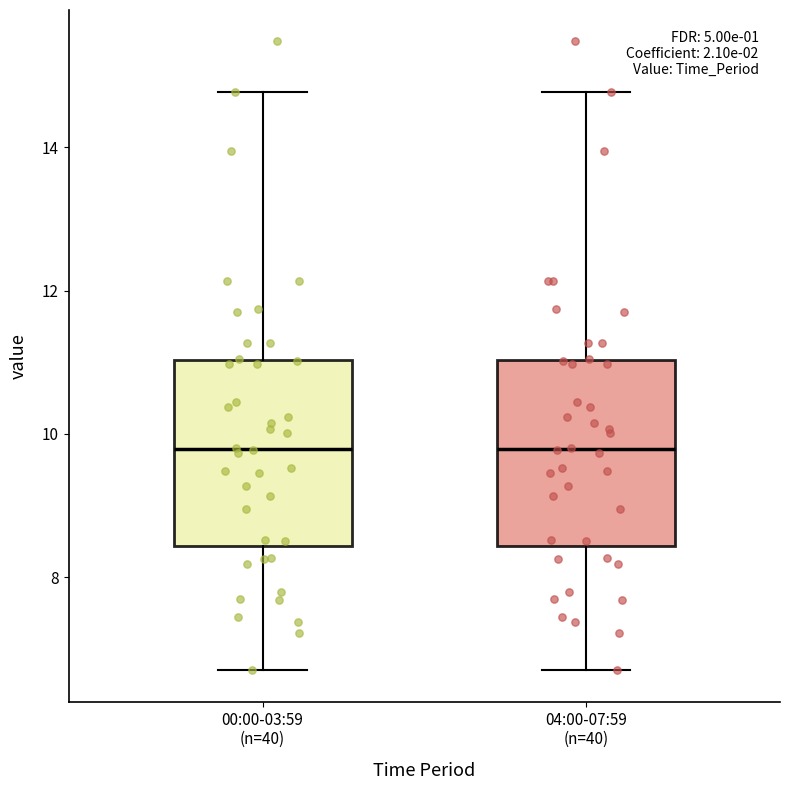

Where is the lower edge of the box for 04:00-07:59 (n=40) on the y-axis? The values are not printed on the chart, so give them approximately, as read against the axis.

8.4